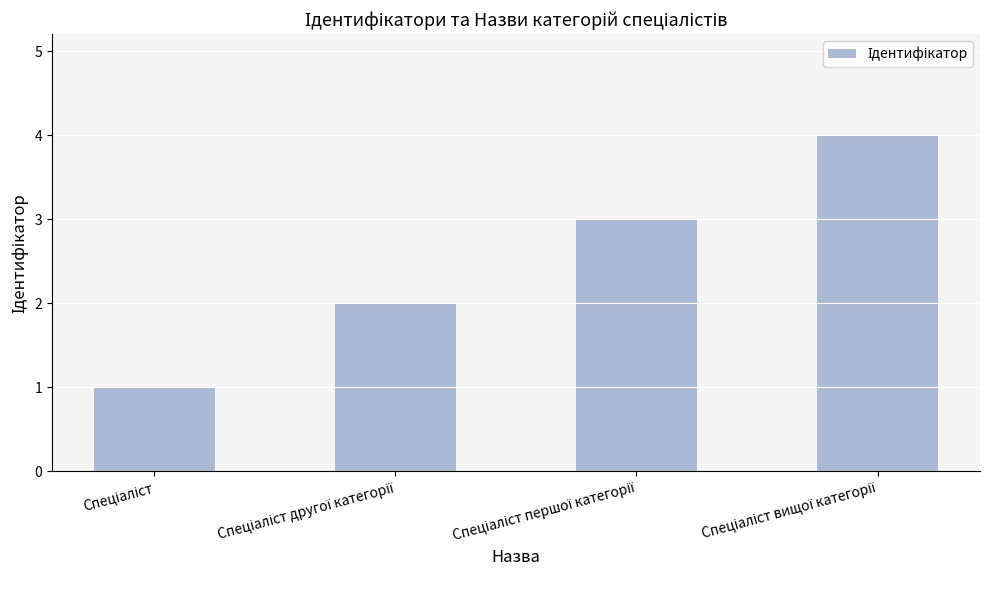

What is the greatest value displayed?

4